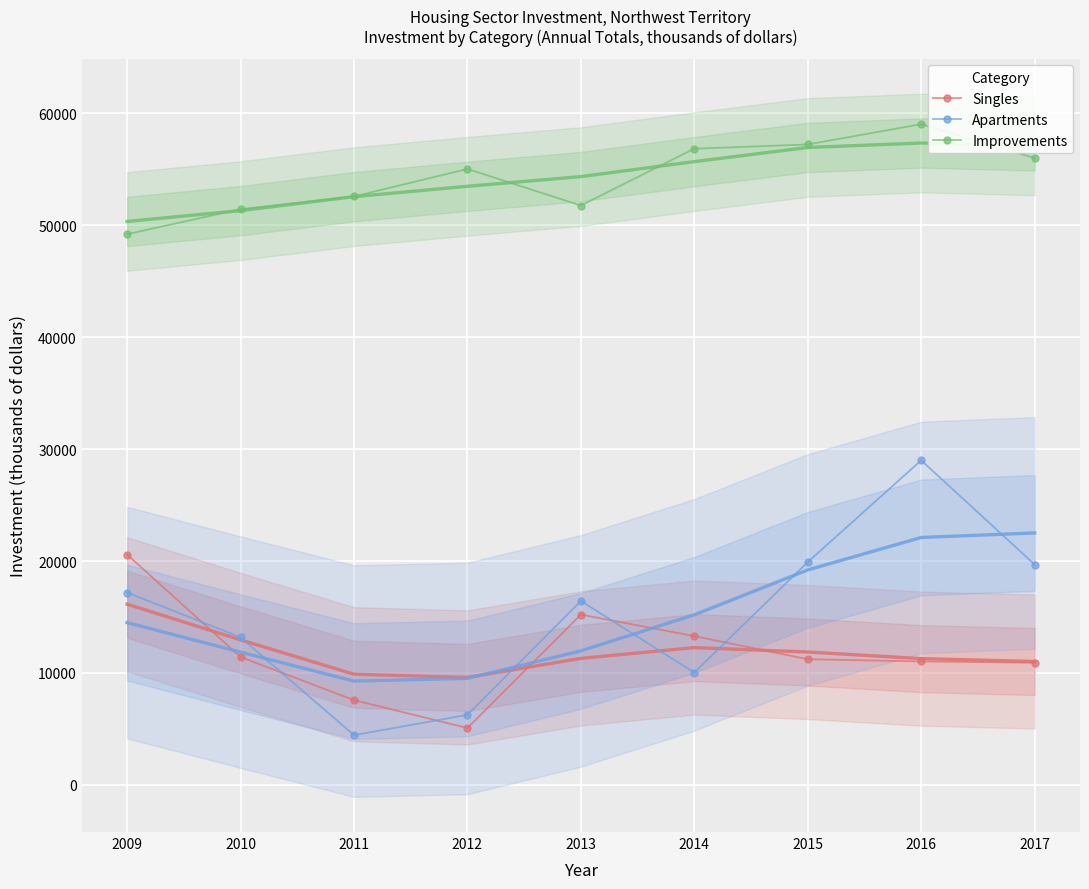

How many interior local valleys does the Improvements series have?

1